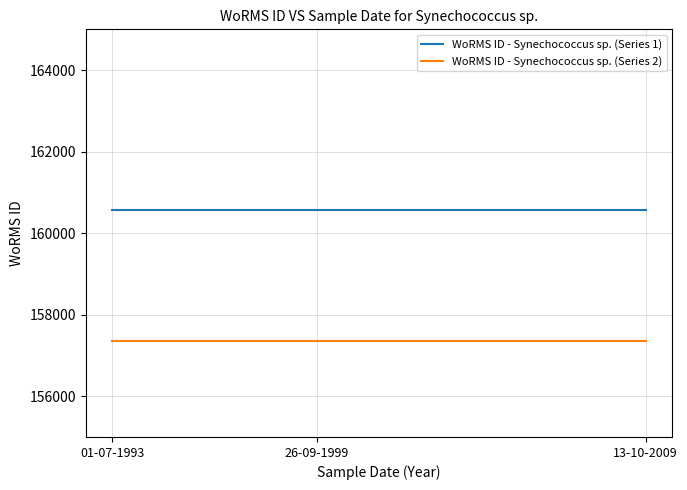

What is the minimum value for WoRMS ID - Synechococcus sp. (Series 2)?

157360.6